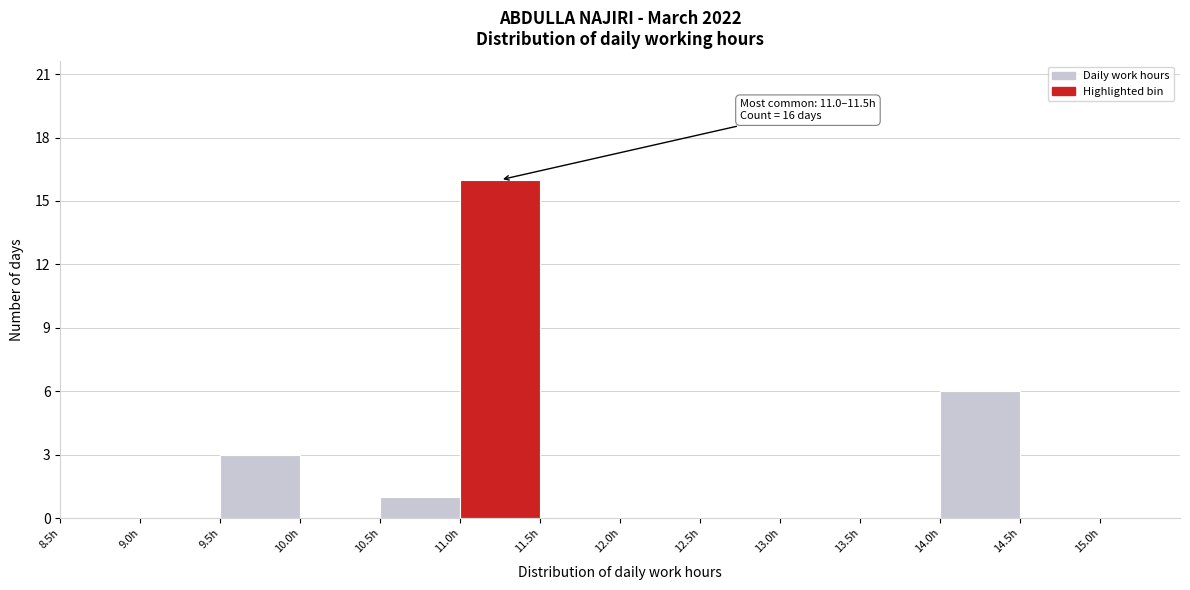

Over which range of the x-axis is the bar tallest?

11.0 to 11.5